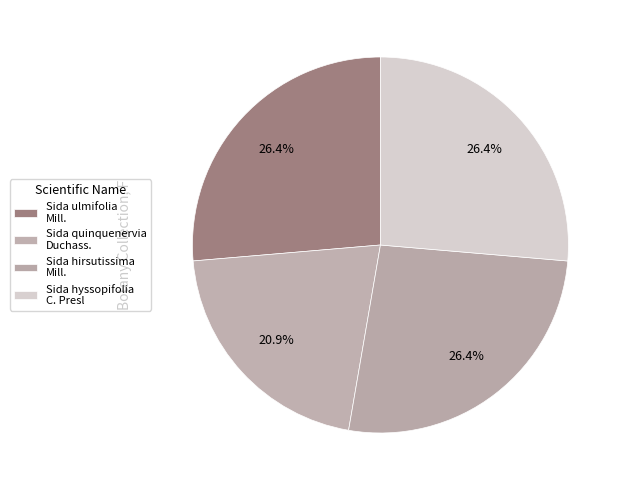

What portion of the pie excludes Sida ulmifolia?

73.6%